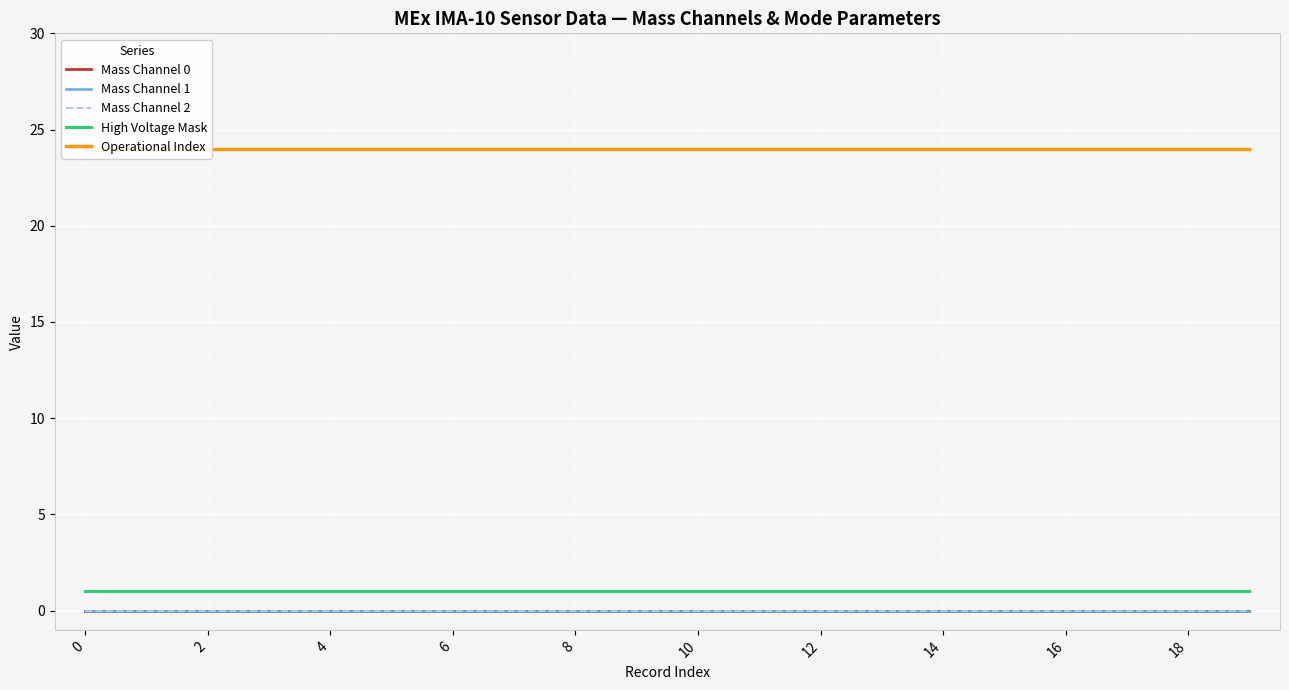

True or false: Mass Channel 2 and Mass Channel 0 intersect in this chart.

False